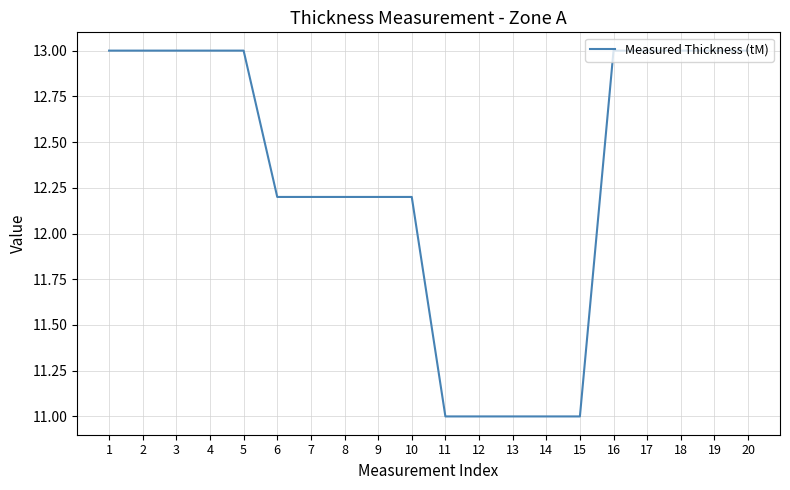

Reading right to left, extract all data points from this chart.

20=13.0	19=13.0	18=13.0	17=13.0	16=13.0	15=11.0	14=11.0	13=11.0	12=11.0	11=11.0	10=12.2	9=12.2	8=12.2	7=12.2	6=12.2	5=13.0	4=13.0	3=13.0	2=13.0	1=13.0